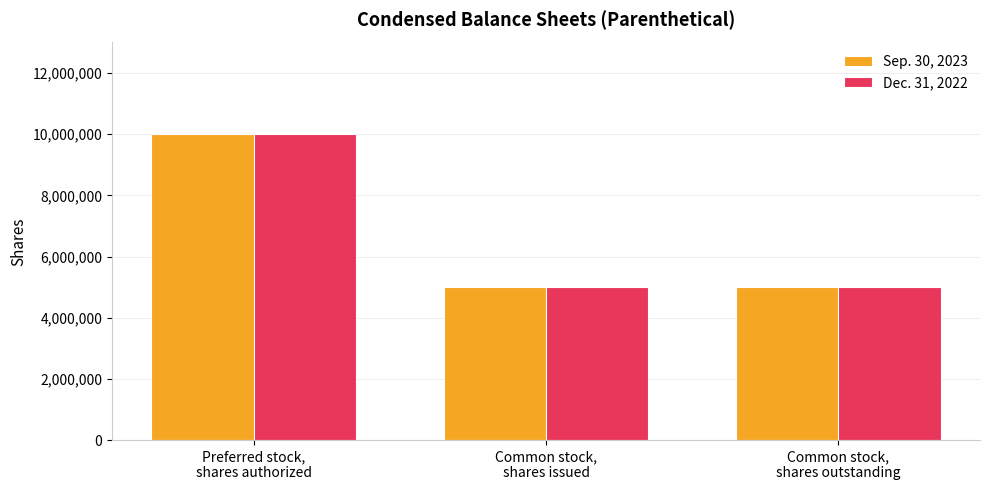

The Sep. 30, 2023 series shows 10000000 at Preferred stock,
shares authorized. True or false?

True